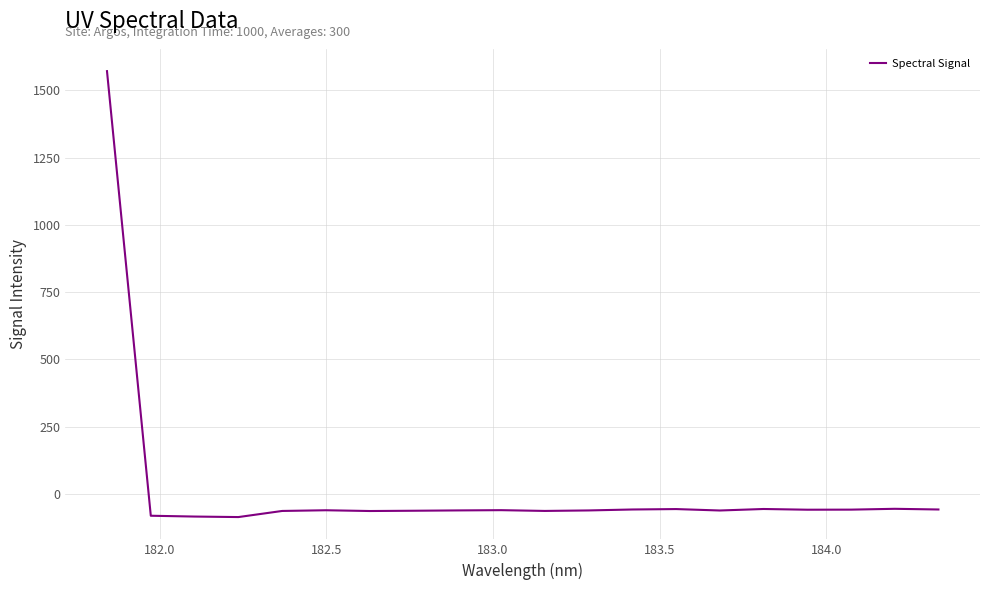

What is the sum of all values?

362.3